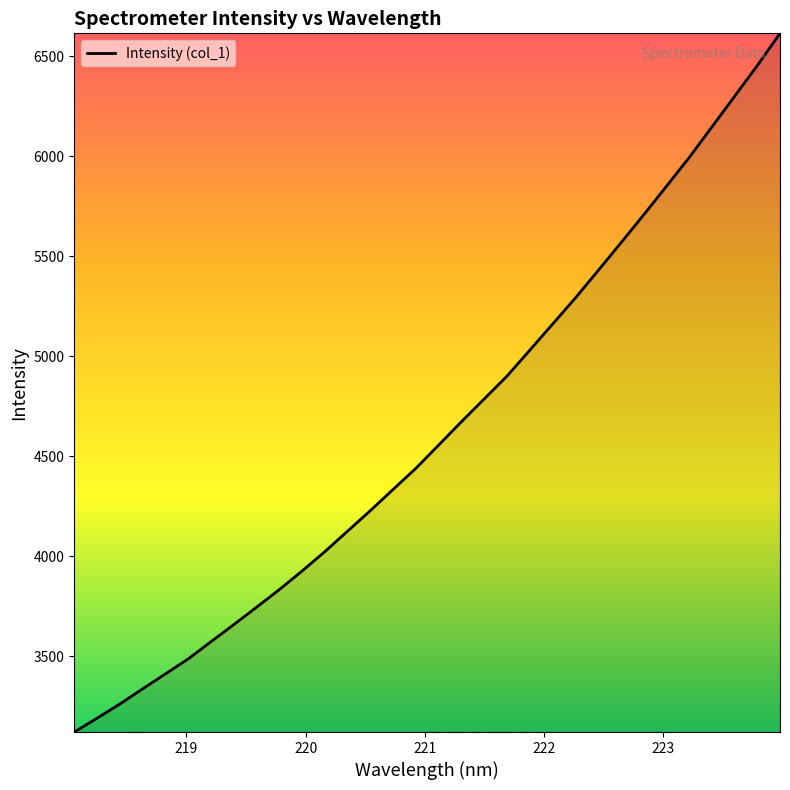

What is the greatest value displayed?

6613.7